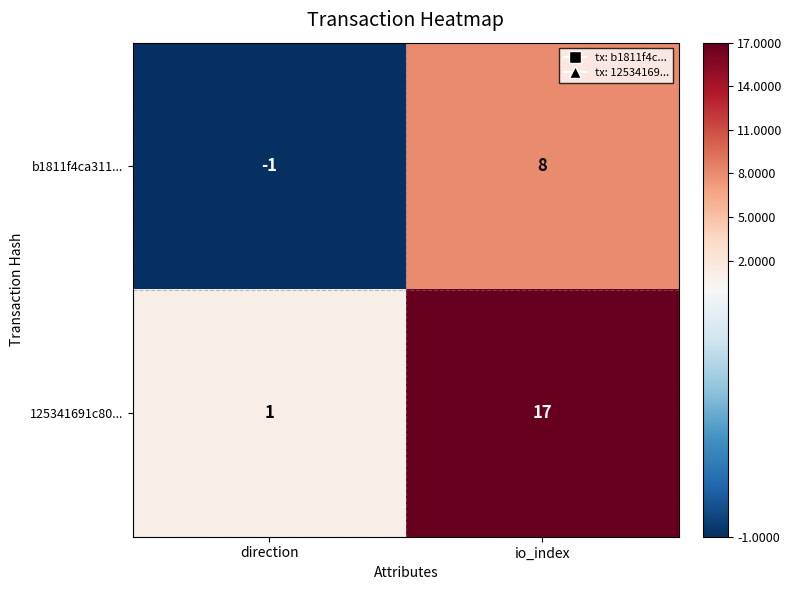

Rank the series by their average value, from lowest to highest.

b1811f4ca311..., 125341691c80...